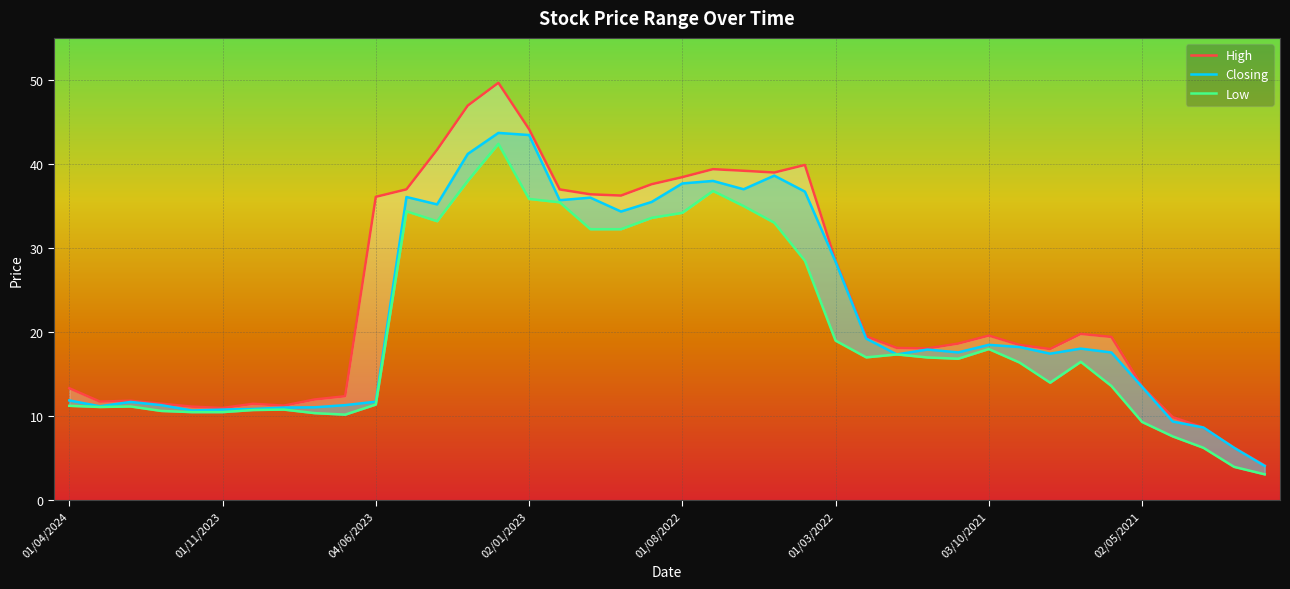

Reading left to right, extract all data points from this chart.

High: 13.3	11.8	11.8	11.5	11.2	11.0	11.5	11.3	12.0	12.4	36.1	37.0	41.7	47.0	49.7	44.1	37.0	36.4	36.2	37.6	38.4	39.4	39.2	39.0	39.9	28.5	19.5	18.1	18.1	18.6	19.6	18.5	18.0	19.8	19.4	13.6	9.9	8.7	6.3	4.2
Closing: 11.9	11.2	11.7	11.3	10.7	10.8	10.9	11.0	11.1	11.3	11.7	36.1	35.2	41.2	43.7	43.5	35.7	36.0	34.4	35.5	37.7	38.0	37.0	38.6	36.7	28.4	19.2	17.4	17.9	17.6	18.5	18.2	17.4	18.1	17.6	13.5	9.4	8.7	6.3	4.1
Low: 11.2	11.1	11.2	10.6	10.5	10.5	10.8	10.8	10.4	10.2	11.4	34.4	33.2	38.0	42.4	35.9	35.5	32.2	32.2	33.6	34.2	36.8	35.0	33.0	28.5	19.0	17.0	17.4	17.0	16.9	18.0	16.4	14.0	16.5	13.6	9.3	7.6	6.3	4.0	3.1